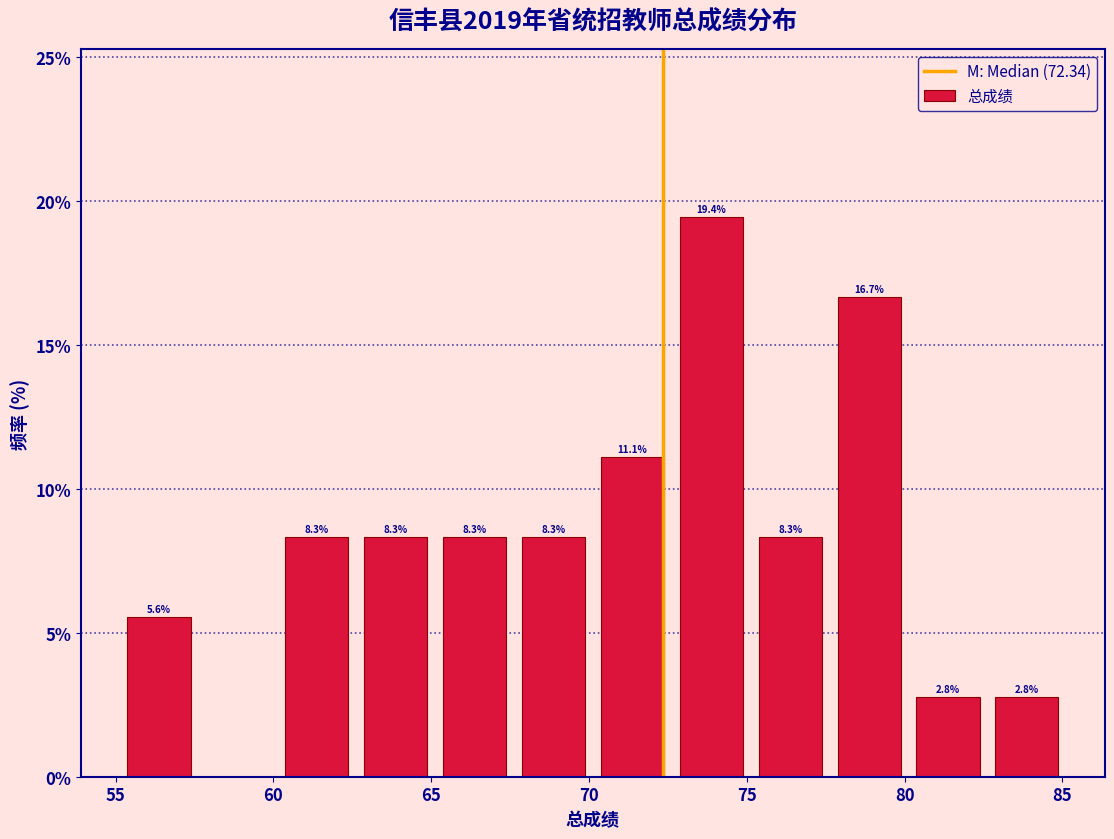

Over which range of the x-axis is the bar tallest?

72.5 to 75.0